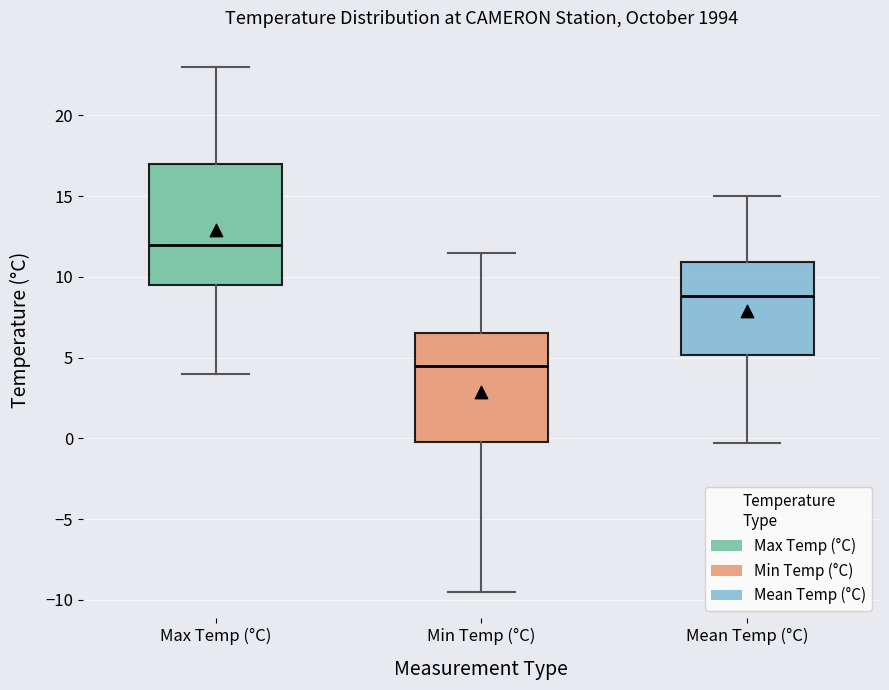

Which box's median line is the lowest?

Min Temp (°C)